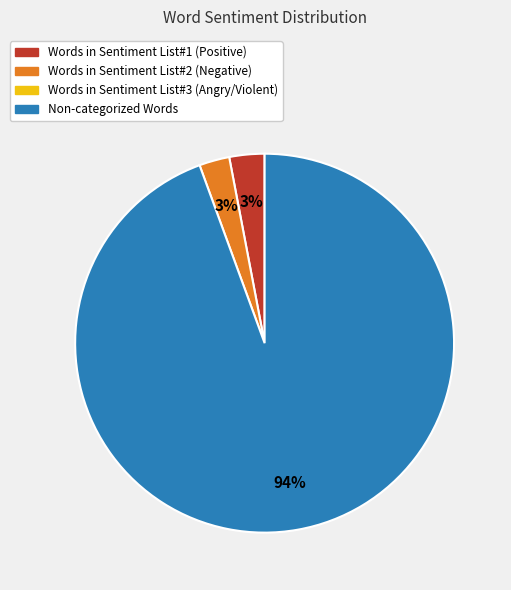

Does any single category account for the majority?

Yes